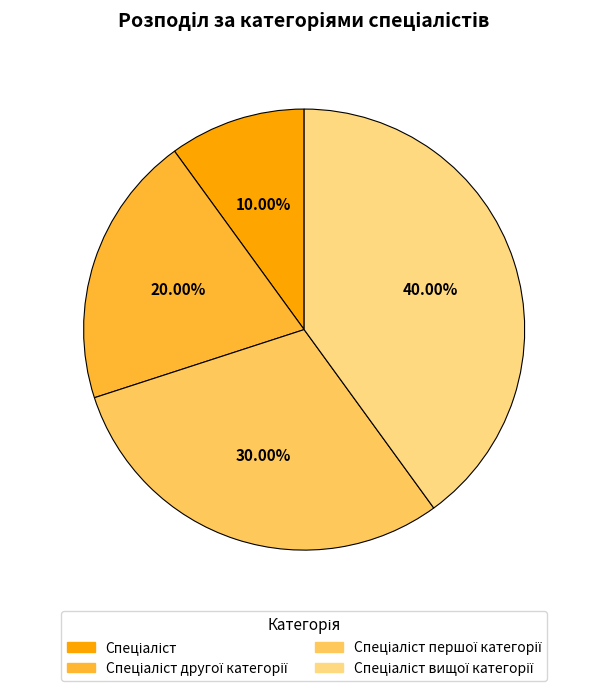

Does any single category account for the majority?

No